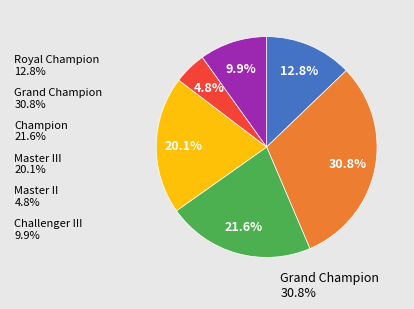

To the nearest percent, what is the average slice percentage?

17%